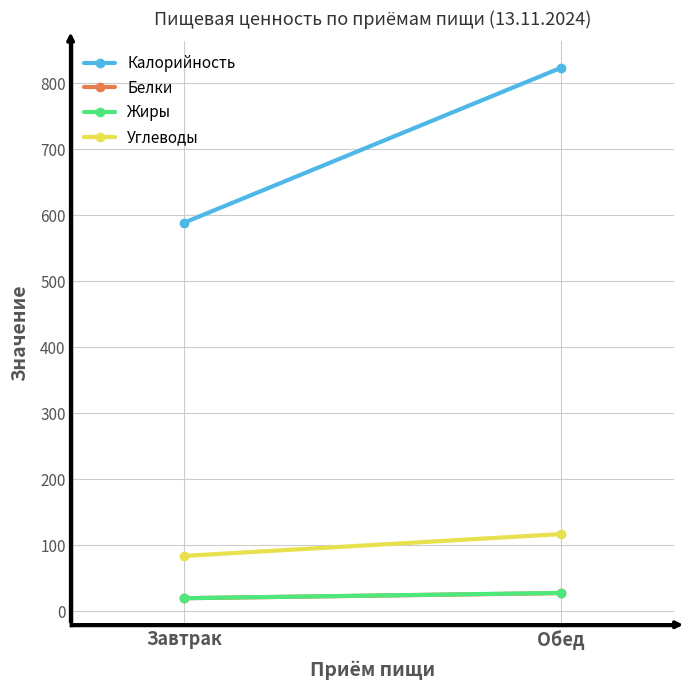

What is the difference between the highest and lowest values at Обед?

795.8